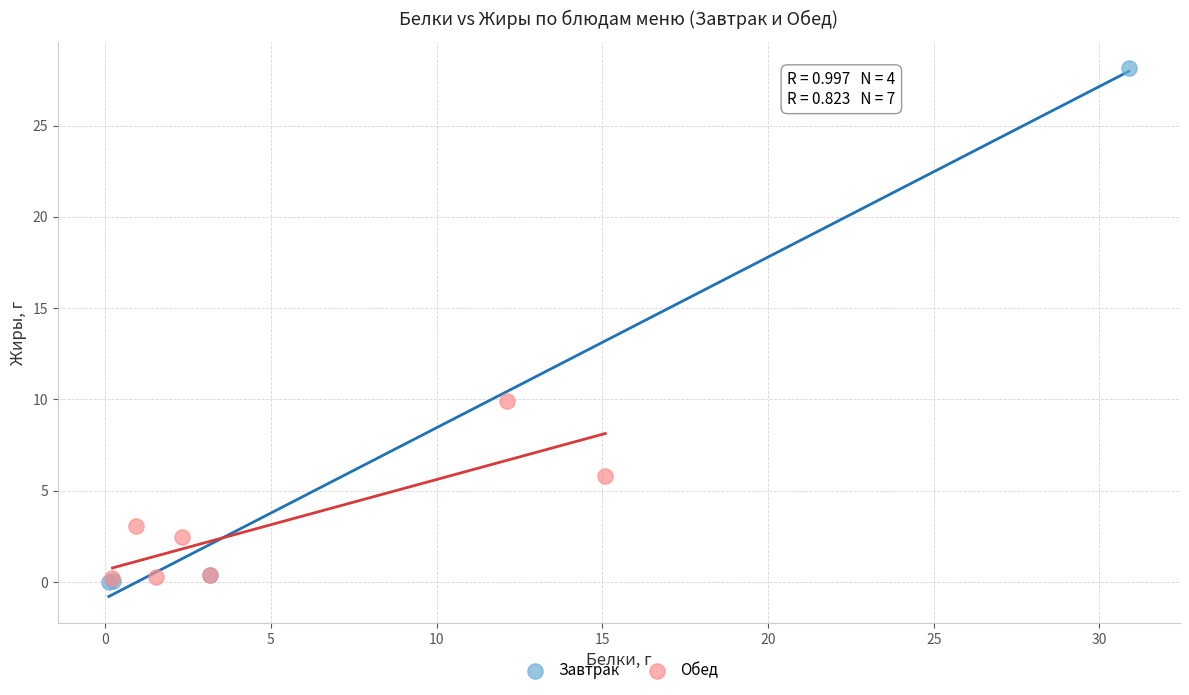

Which series has the largest Y range (max minus min)?

Завтрак